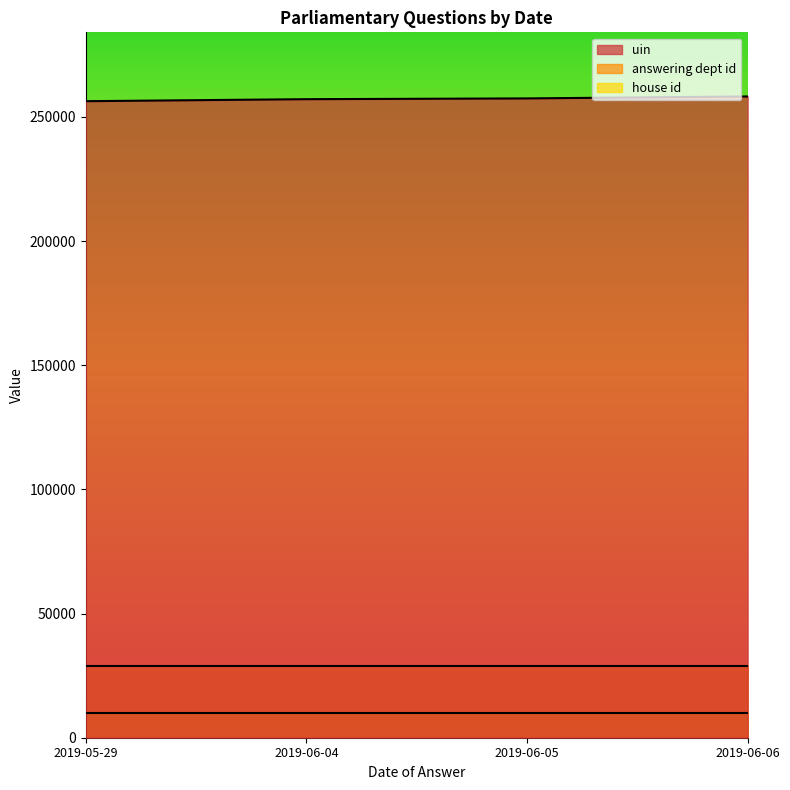

Which has a higher value, 2019-06-06 or 2019-06-05?

2019-06-06